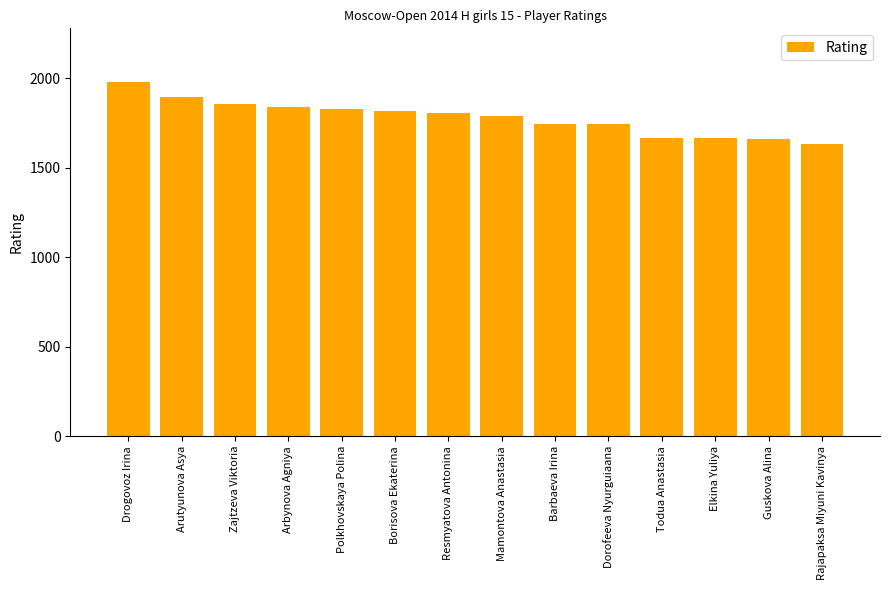

What is the label of the 7th bar from the left?

Resmyatova Antonina